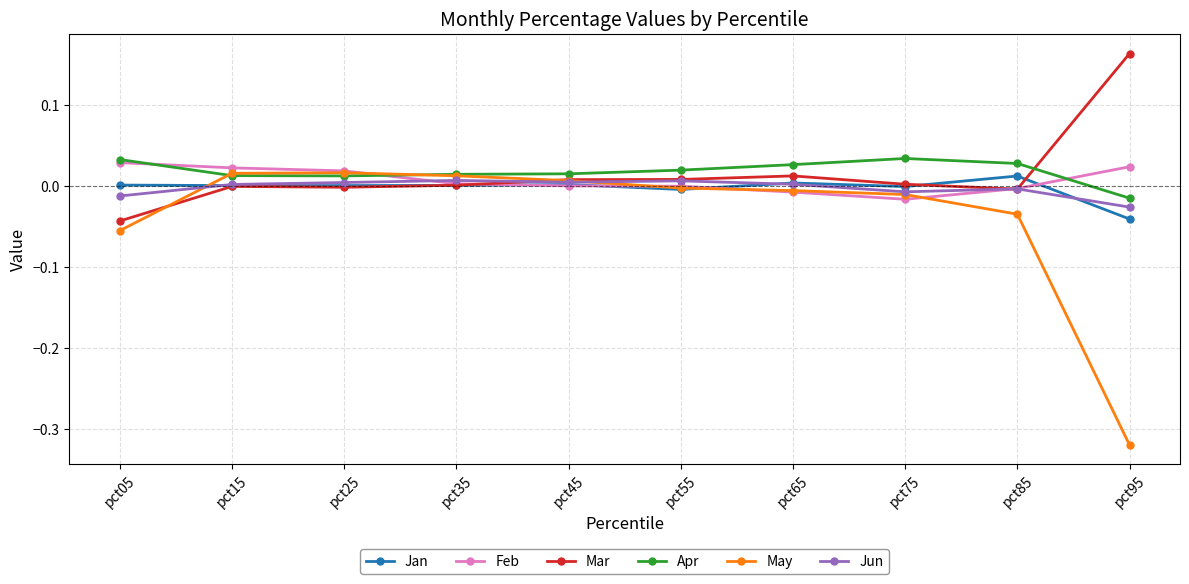

True or false: Jun has more than 0 interior local peaks.

True